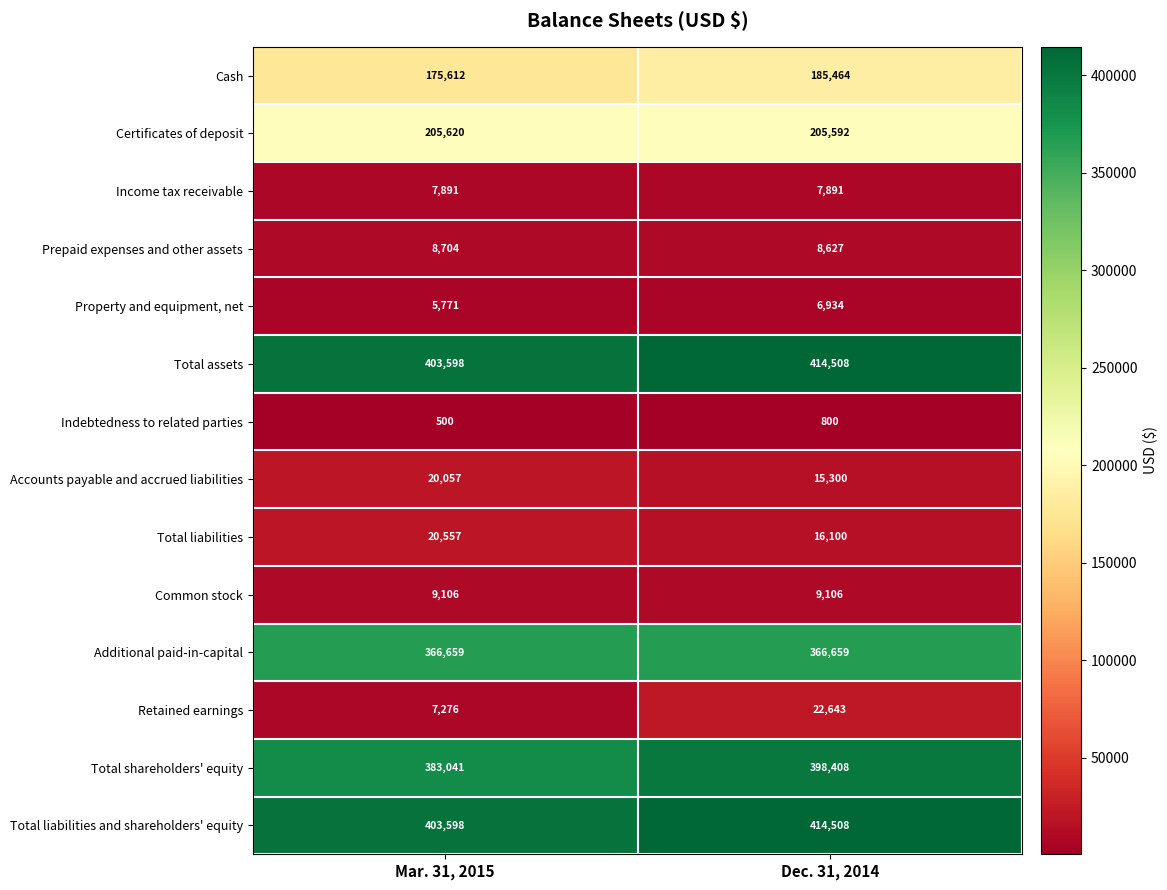

Is the value of Indebtedness to related parties at Mar. 31, 2015 greater than the value of Property and equipment, net at Mar. 31, 2015?

No